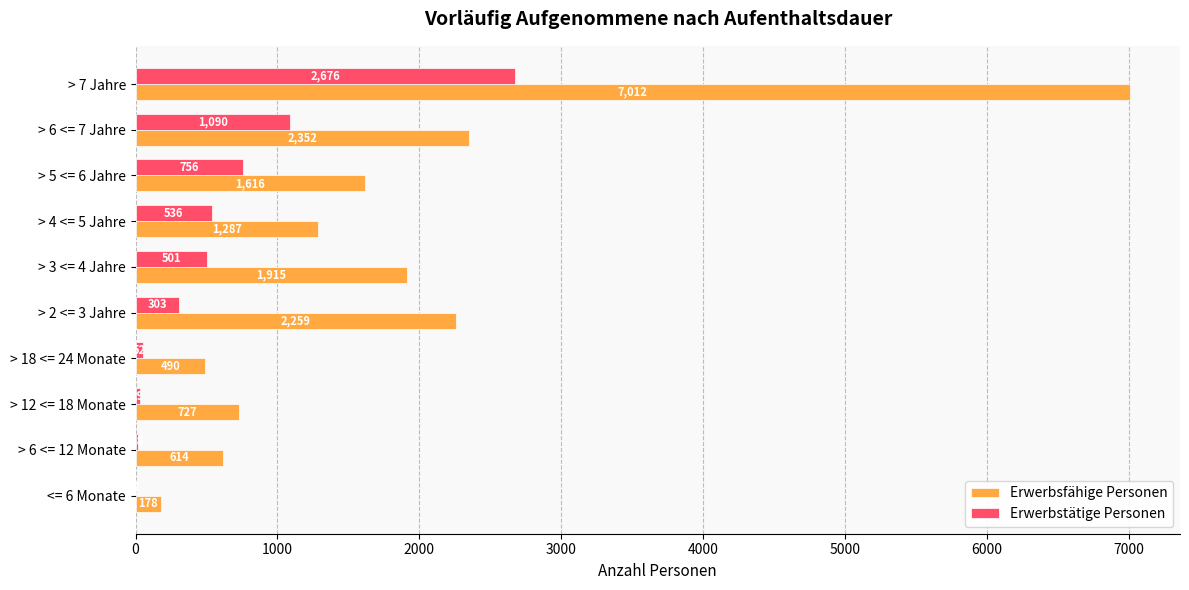

What value does the Erwerbsfähige Personen series have at <= 6 Monate, to the nearest 50?

200